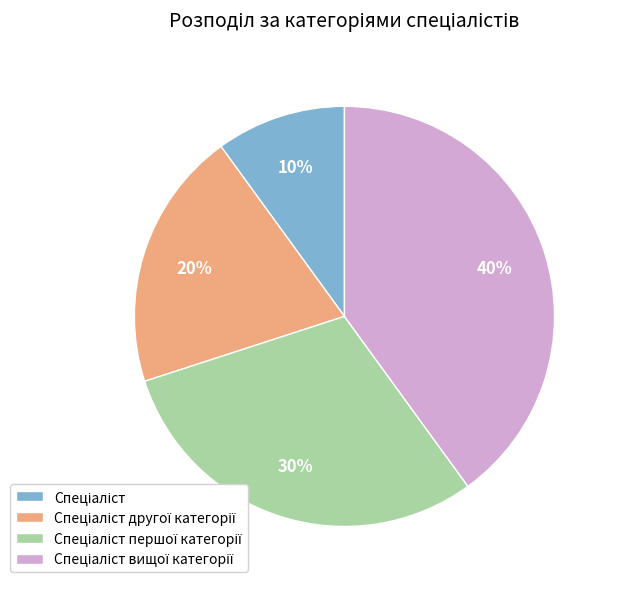

Count the number of slices in the pie.

4